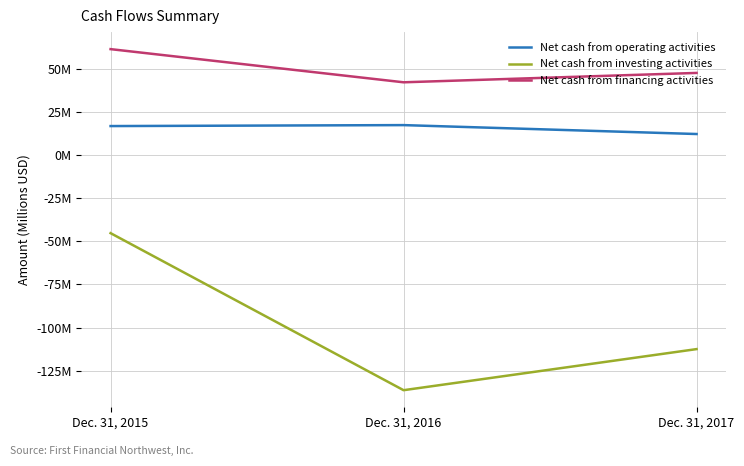

What are all the series names shown in the legend?

Net cash from operating activities, Net cash from investing activities, Net cash from financing activities